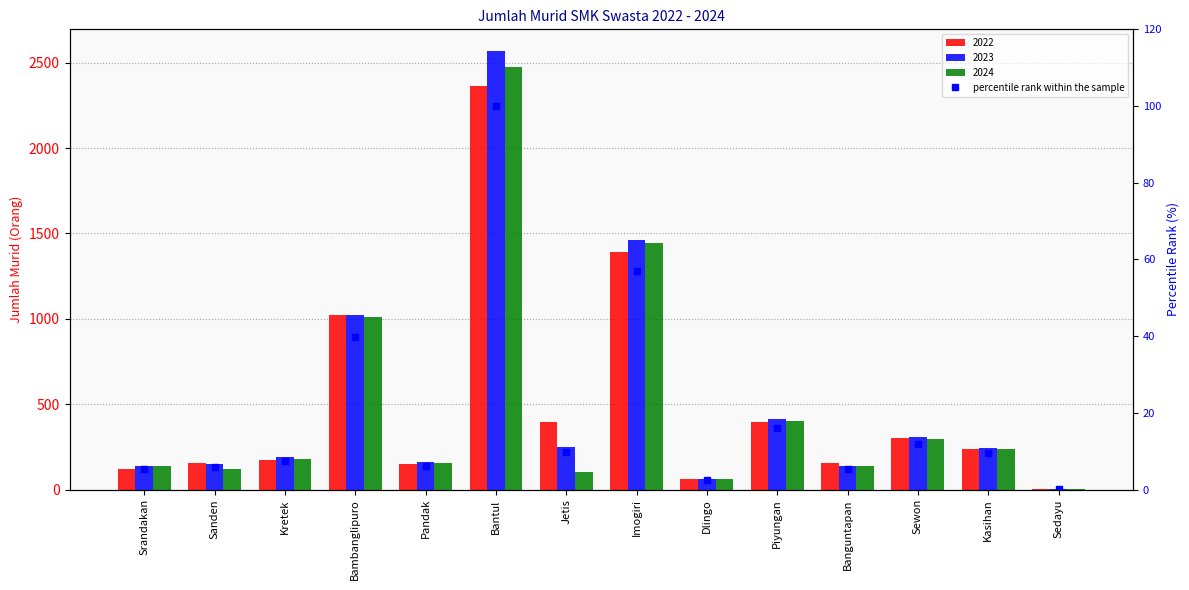

Does the chart contain stacked bars?

No